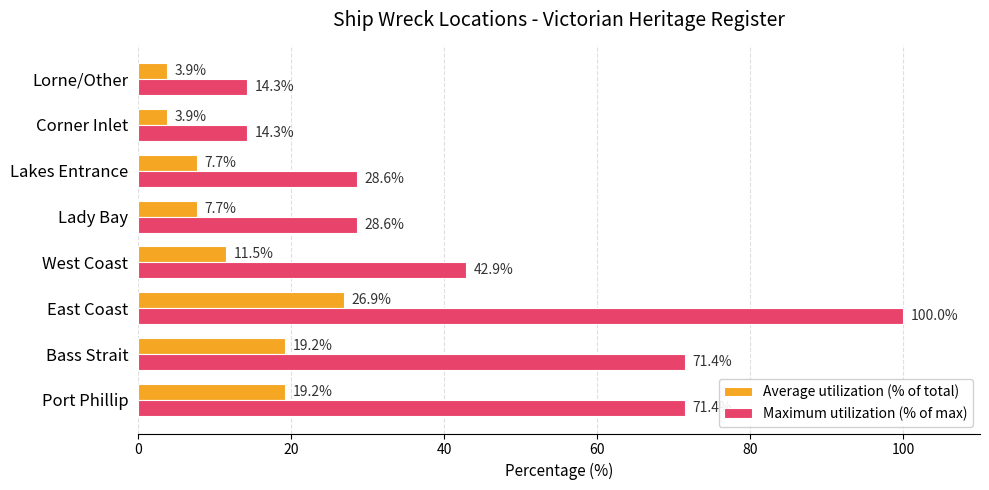

Where is Maximum utilization (% of max) nearest to the value 57?

West Coast